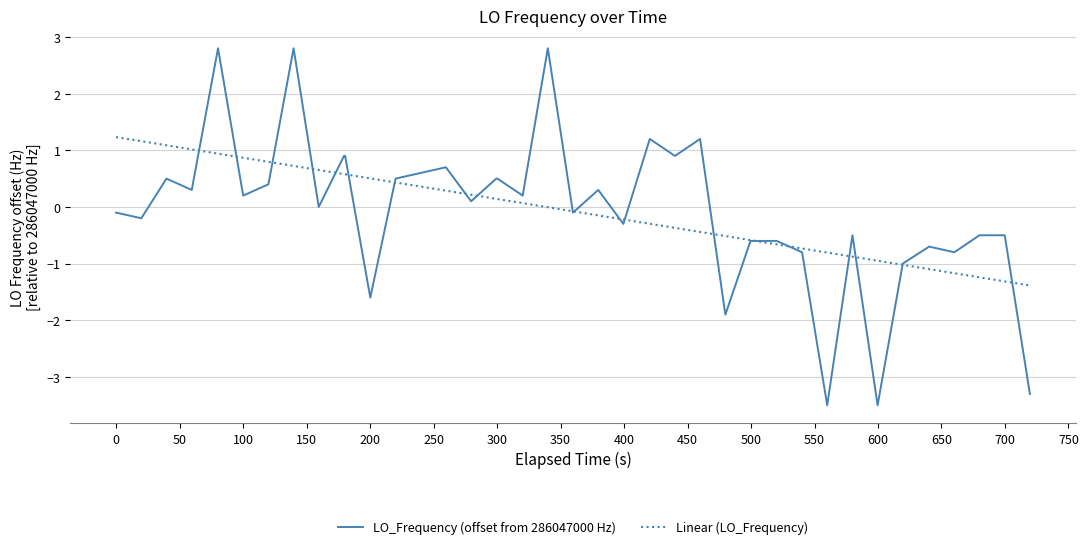

List the series in order of their peak value, lowest first.

Linear (LO_Frequency), LO_Frequency (offset from 286047000 Hz)